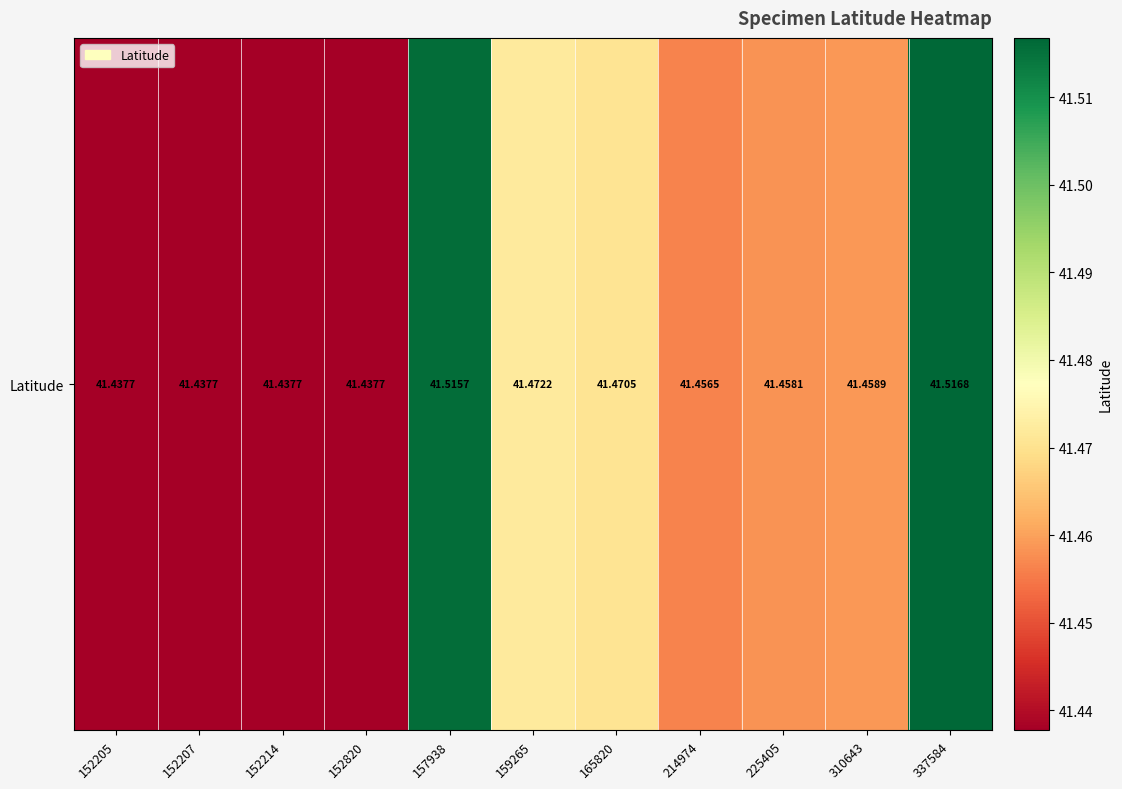

What is the average value?

41.5